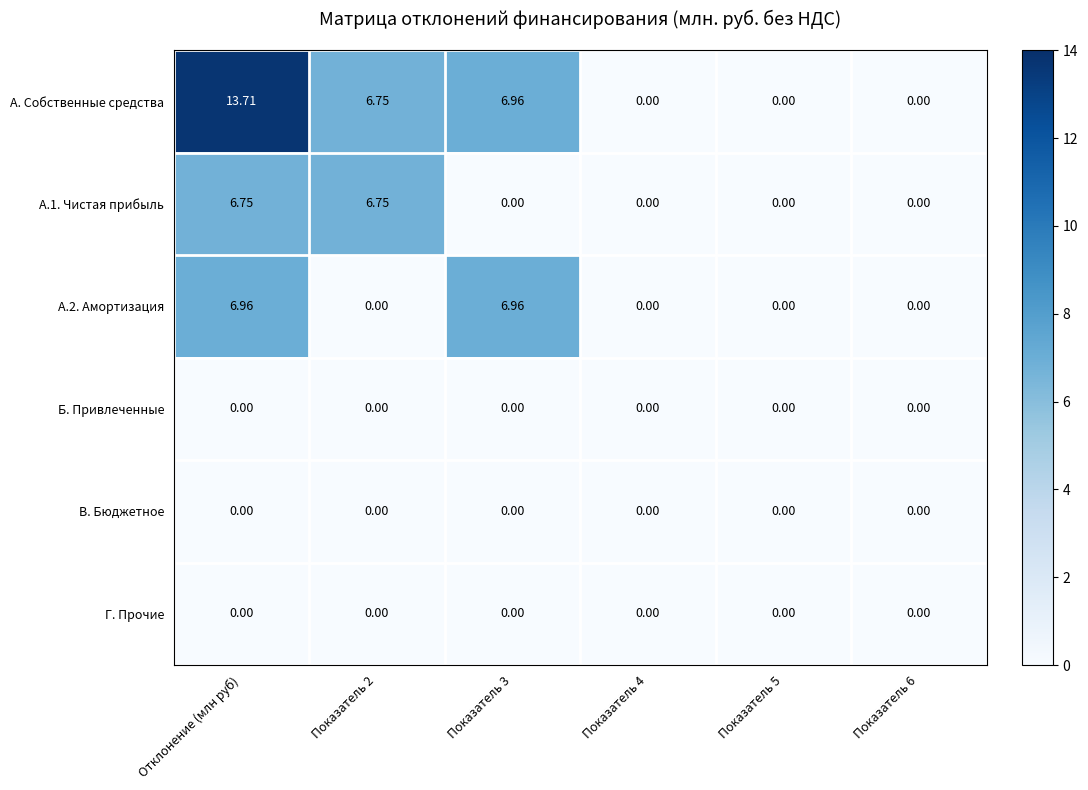

Which series has the largest total across all categories?

А. Собственные средства